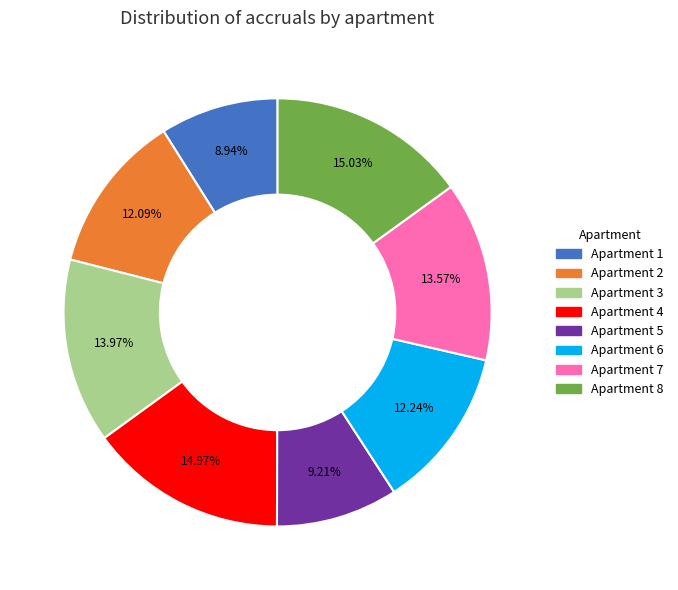

Is there any slice that represents more than half of the pie?

No